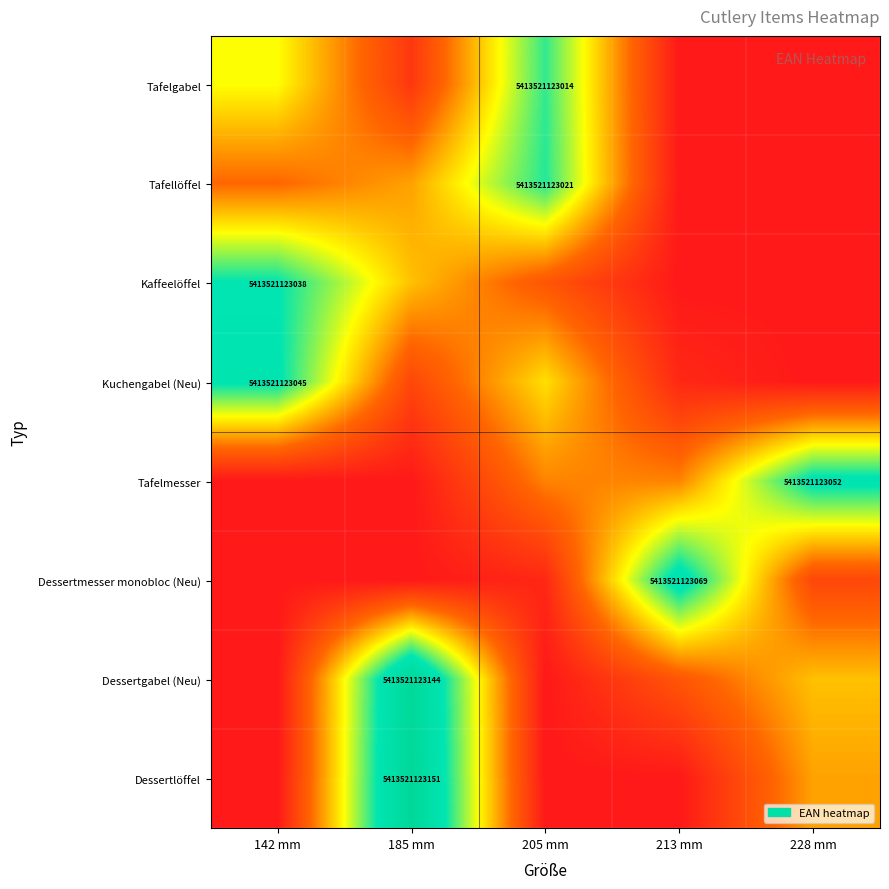

At which label does Tafelmesser reach its peak?

228 mm